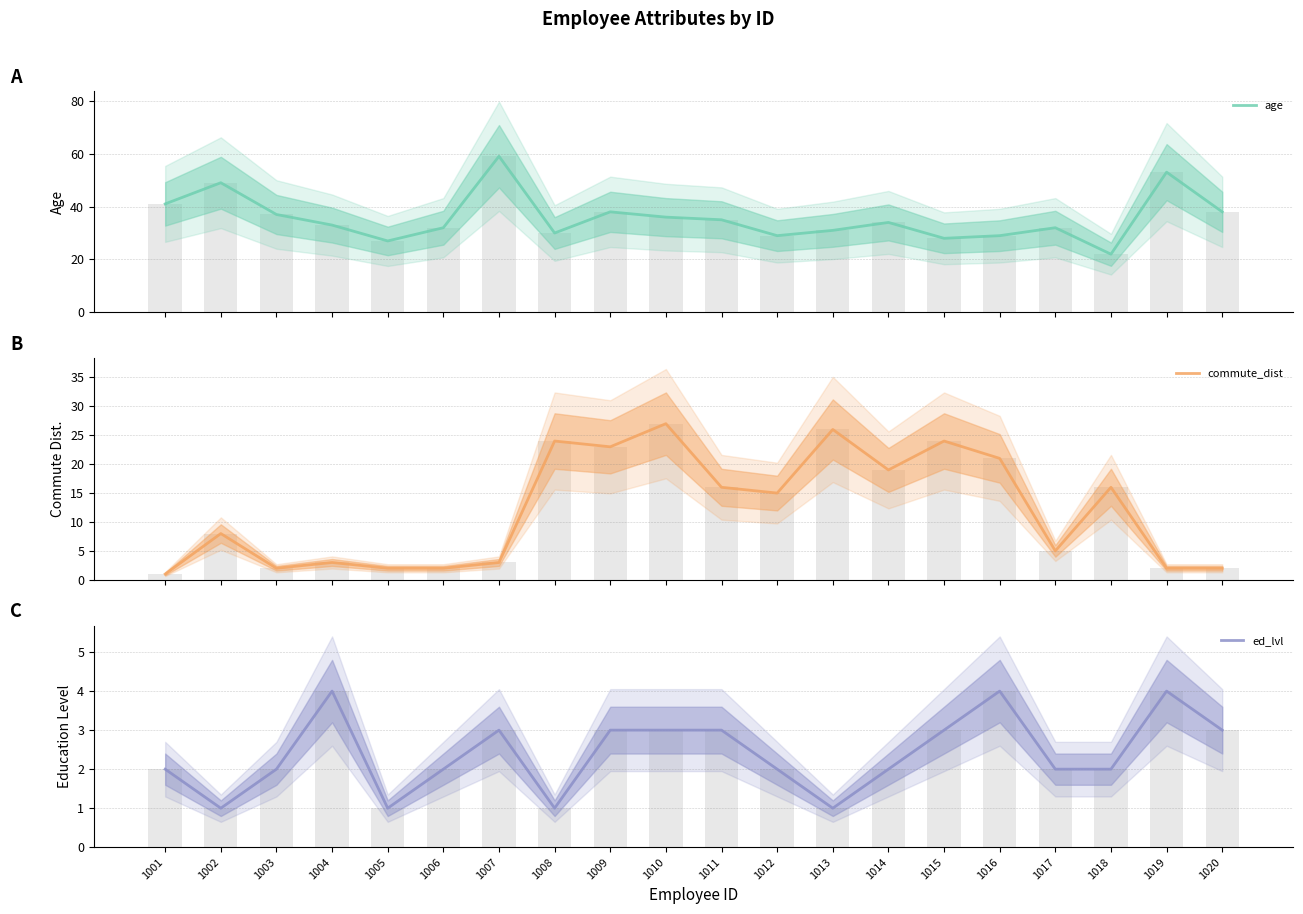

At which label does ed_lvl first exceed 2?

1004